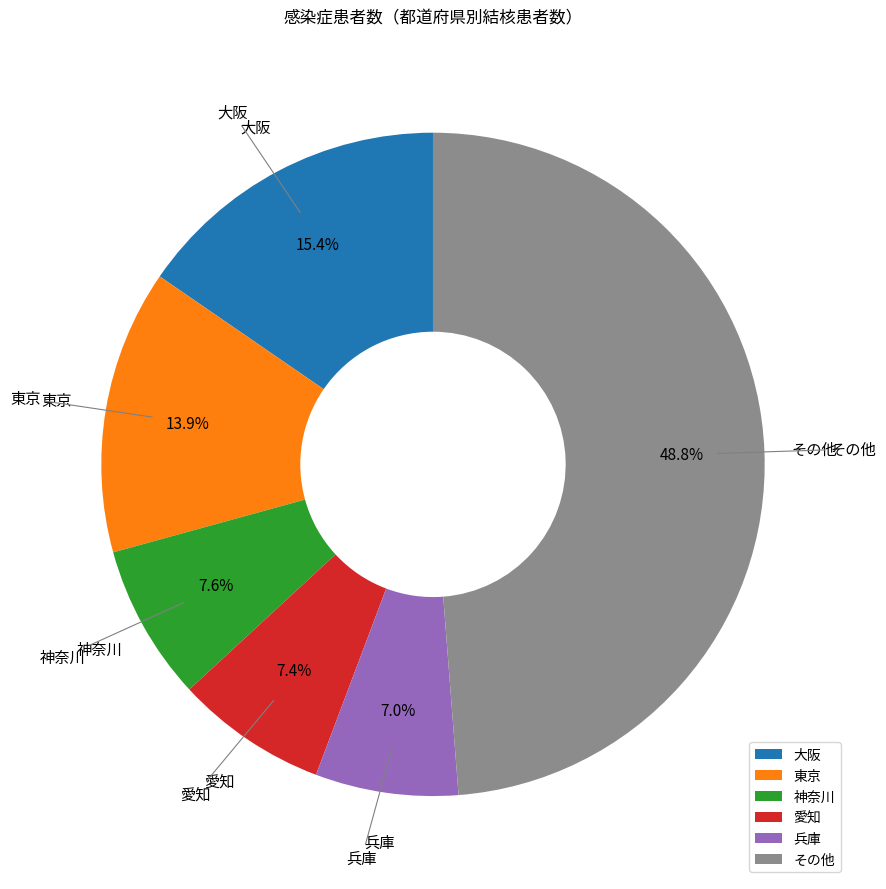

How many segments does this pie chart have?

6